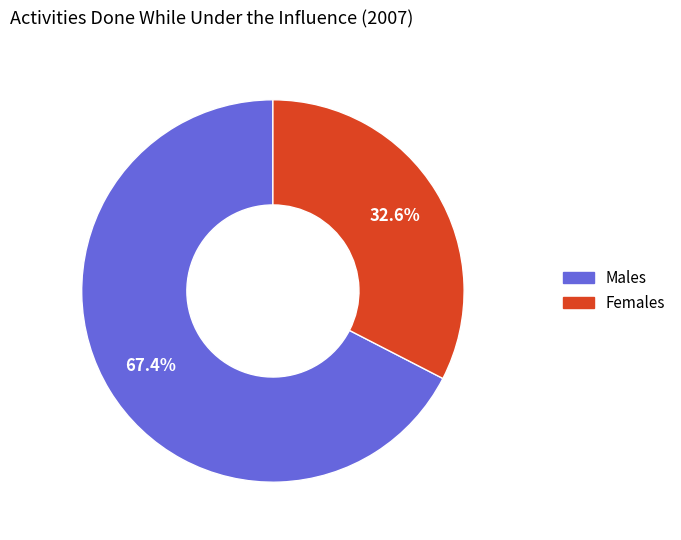

Is there a majority slice in this chart?

Yes